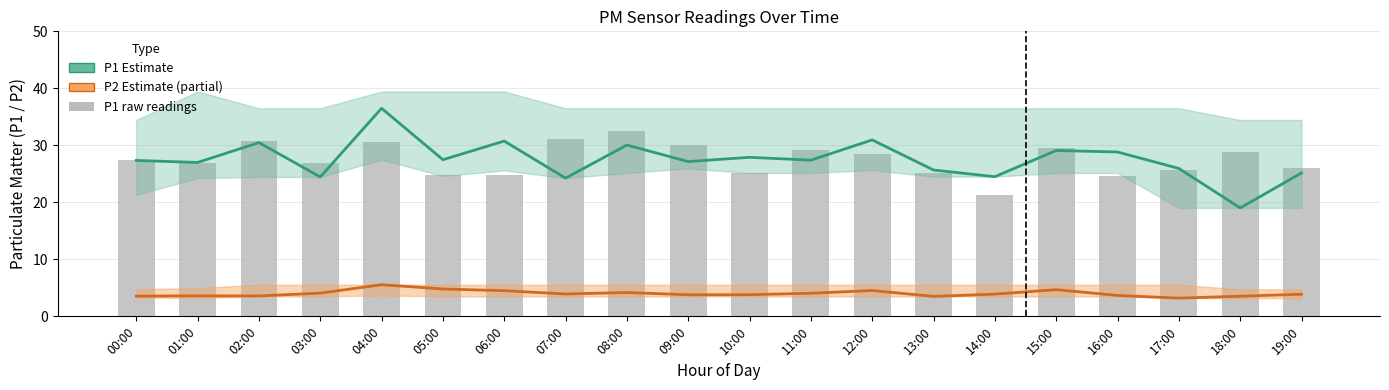

What is the average value of the P1 estimate series?

27.5